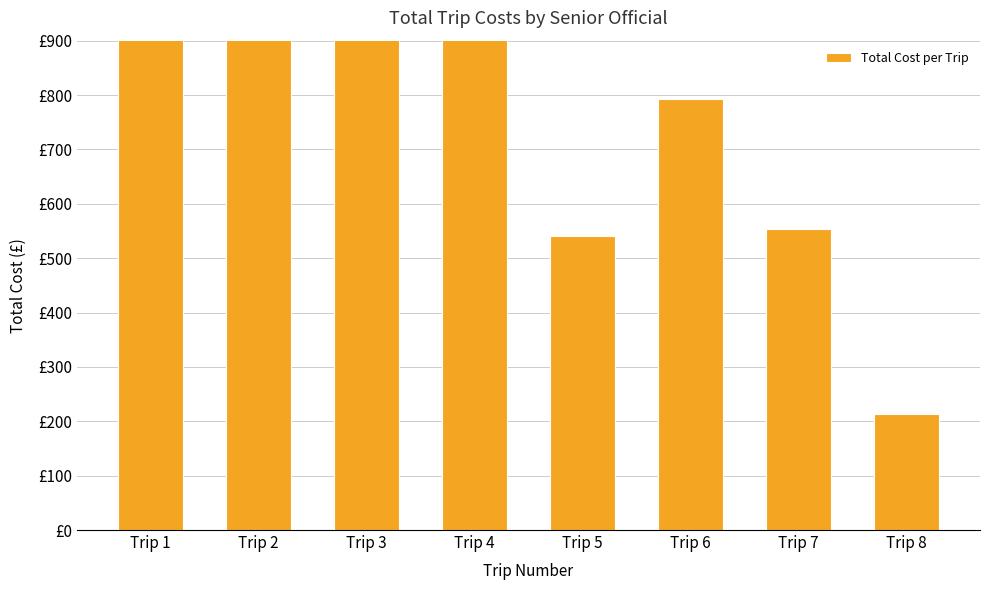

Reading left to right, extract all data points from this chart.

Trip 1=2022	Trip 2=1667	Trip 3=1251	Trip 4=1216	Trip 5=540	Trip 6=792	Trip 7=553	Trip 8=213